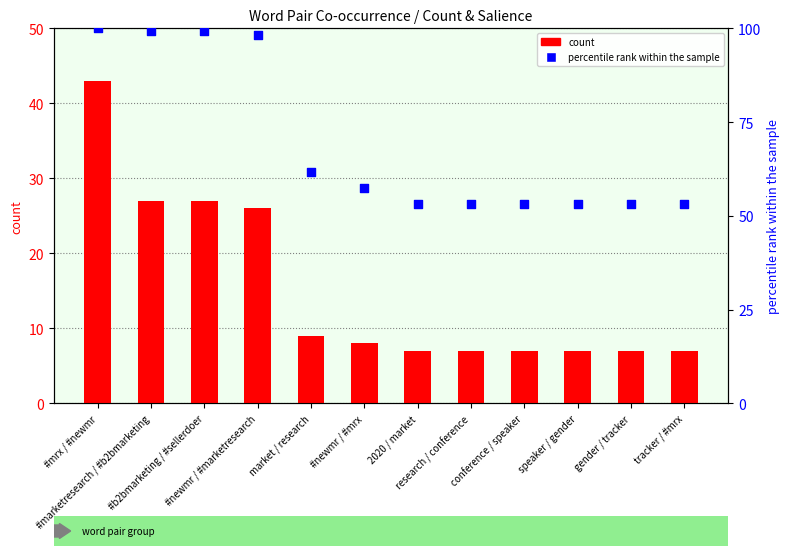

At which category is the sum across all series the highest?

#mrx / #newmr